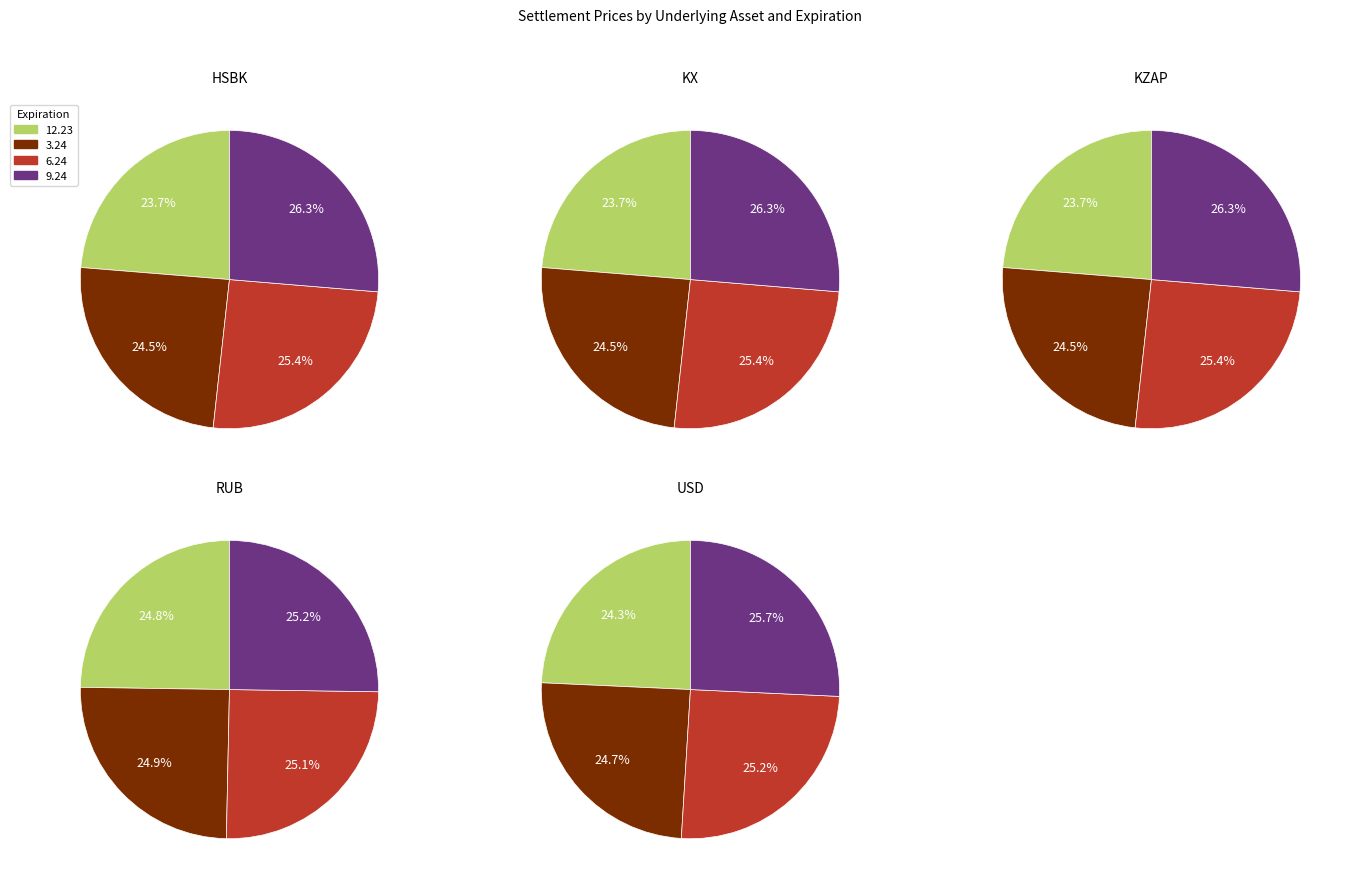

Which series changed the most between 12.23 and 6.24?

KZAP